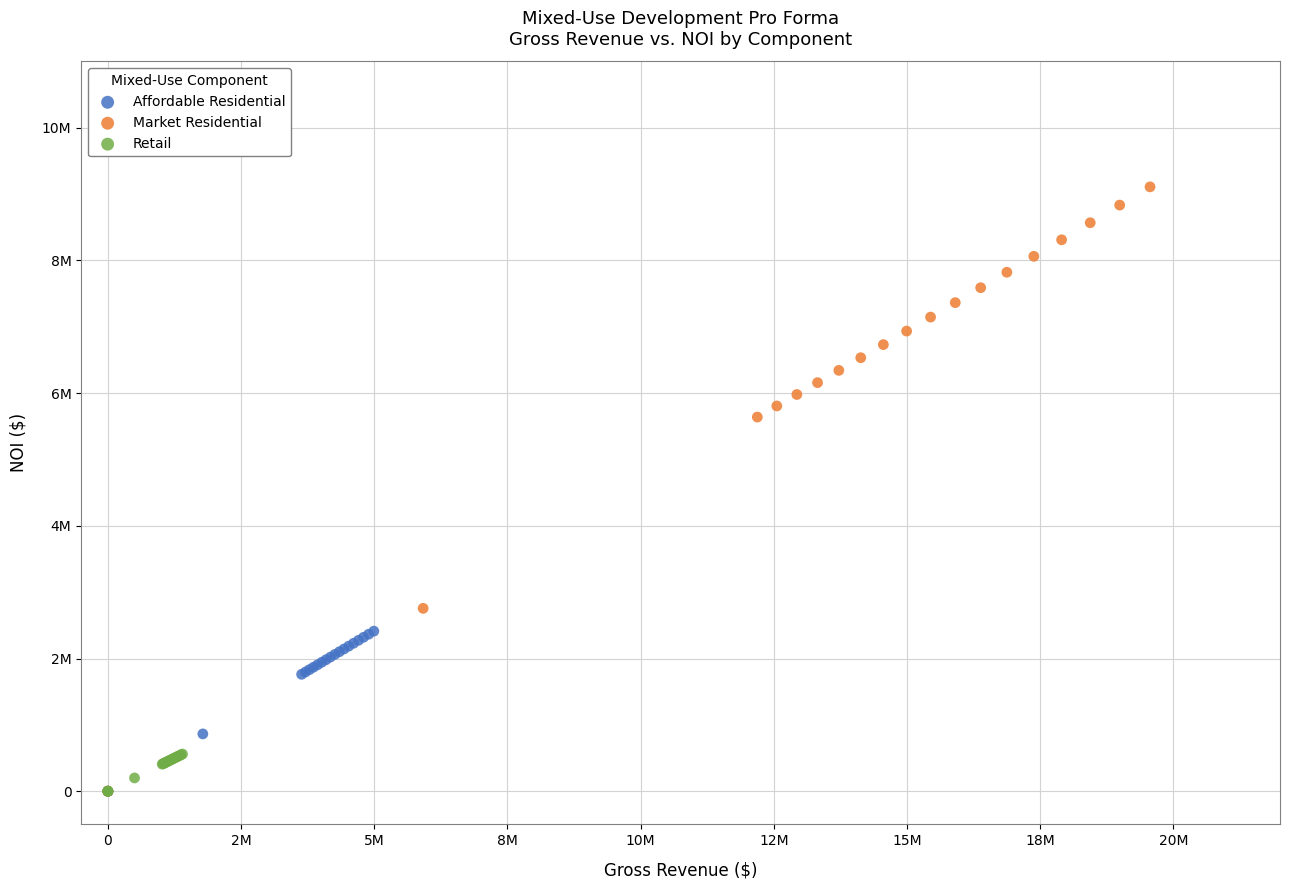

Which series has the widest spread of Y values?

Market Residential